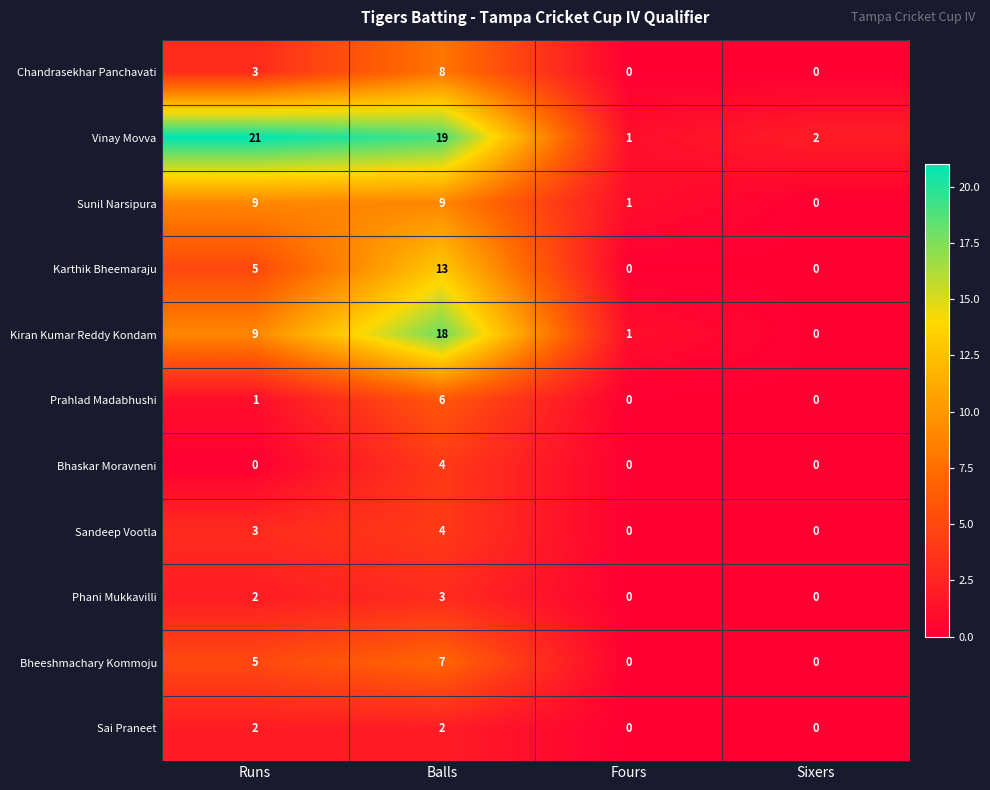

What is the sum of the Karthik Bheemaraju values at Balls and Sixers?

13